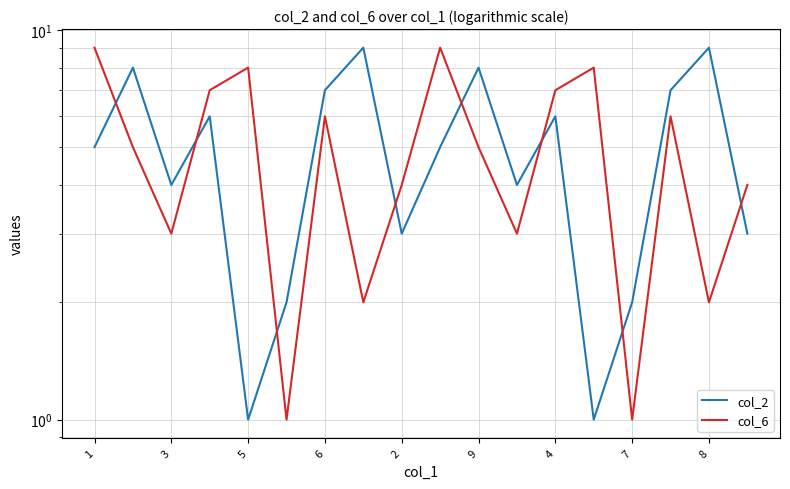

At which category is the sum across all series the highest?

1